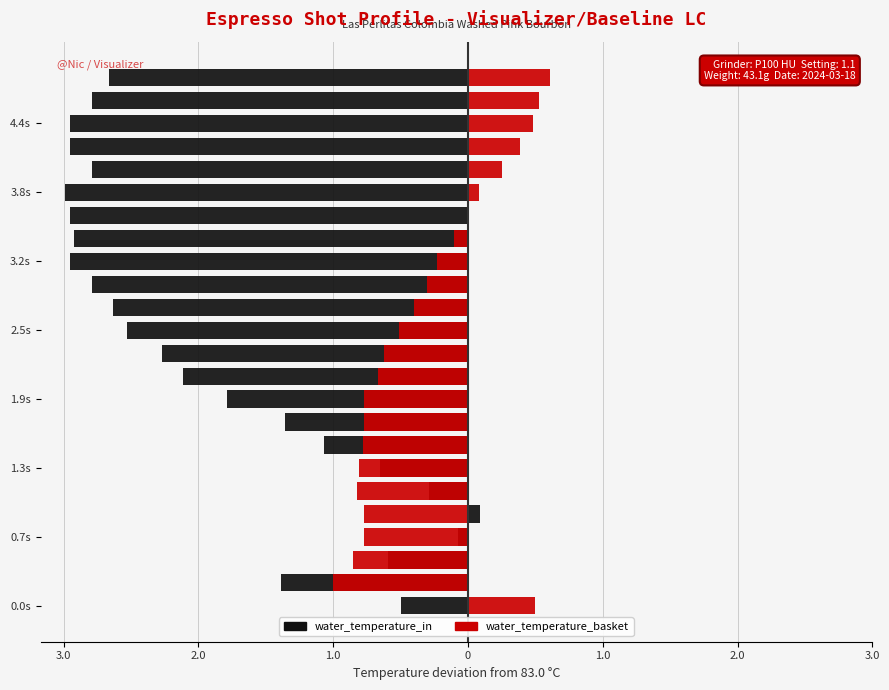

How many data points in water_temperature_basket are above 0?

7